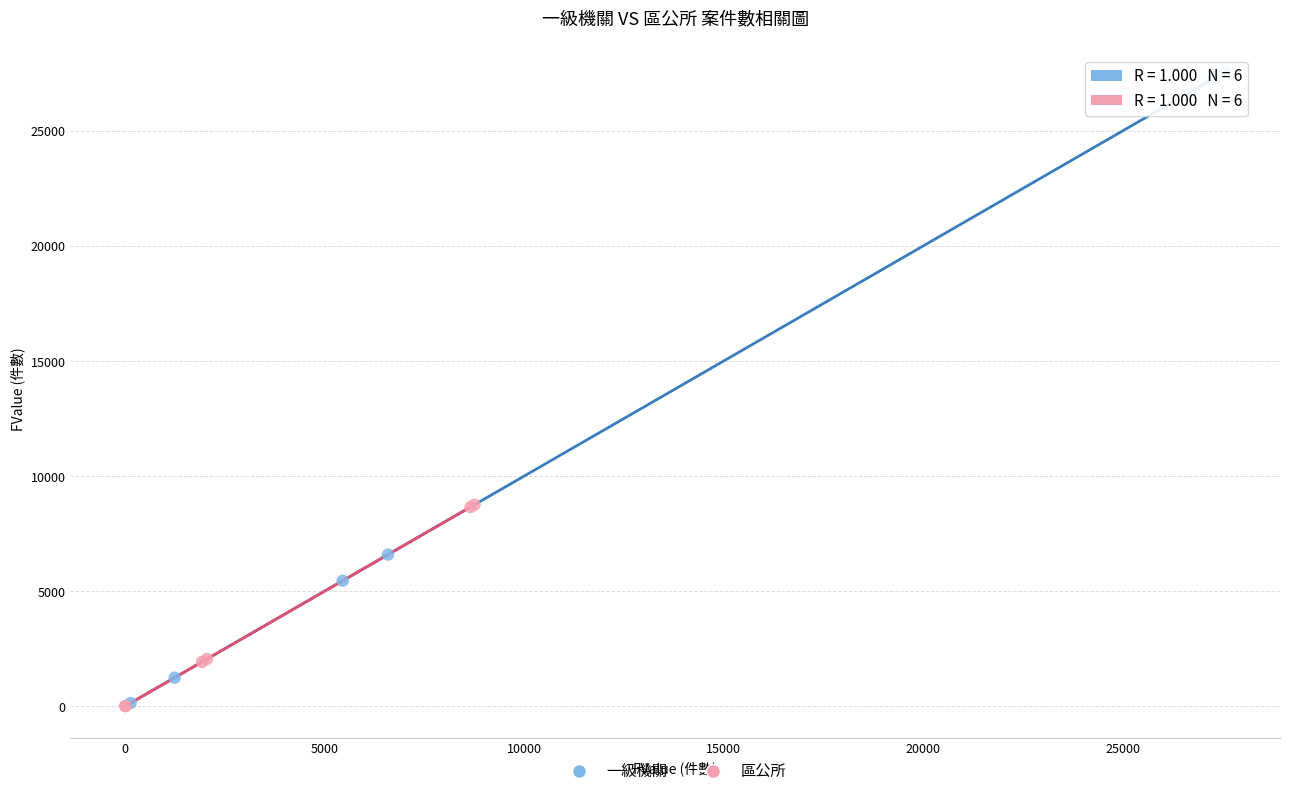

Which series contains the highest Y value?

一級機關